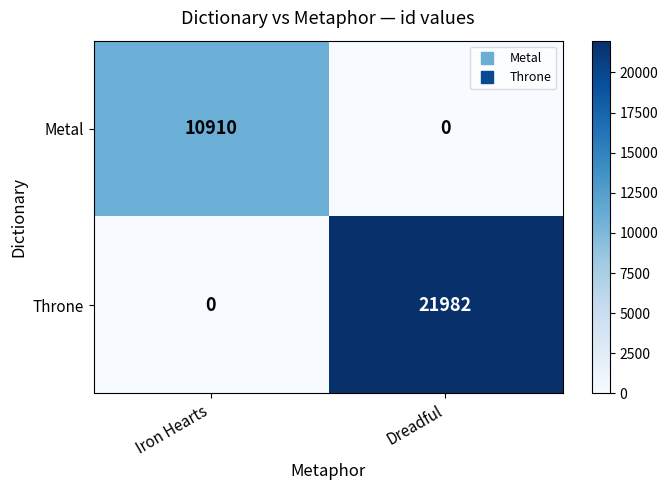

At which label is Throne closest to 10991?

Iron Hearts